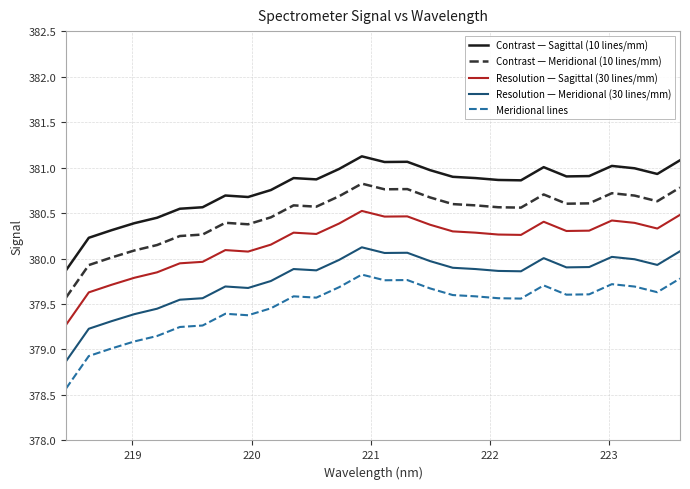

Rank the series by their average value, from highest to lowest.

Contrast — Sagittal (10 lines/mm), Contrast — Meridional (10 lines/mm), Resolution — Sagittal (30 lines/mm), Resolution — Meridional (30 lines/mm), Meridional lines